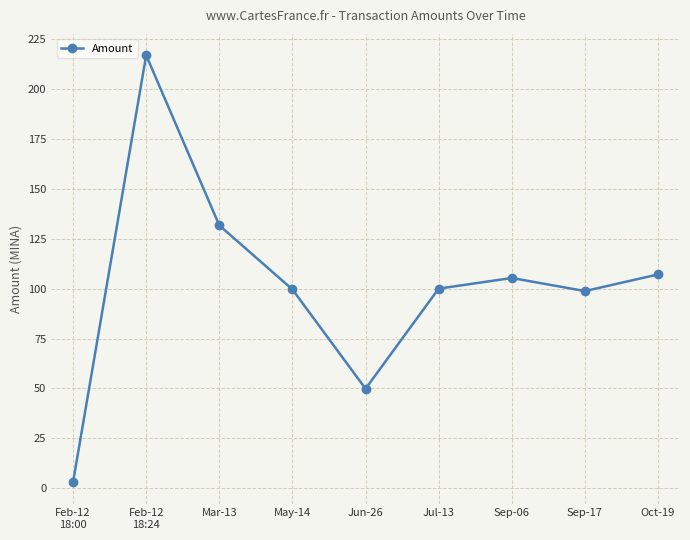

What is the difference between the values at Sep-17 and Jun-26?

49.0